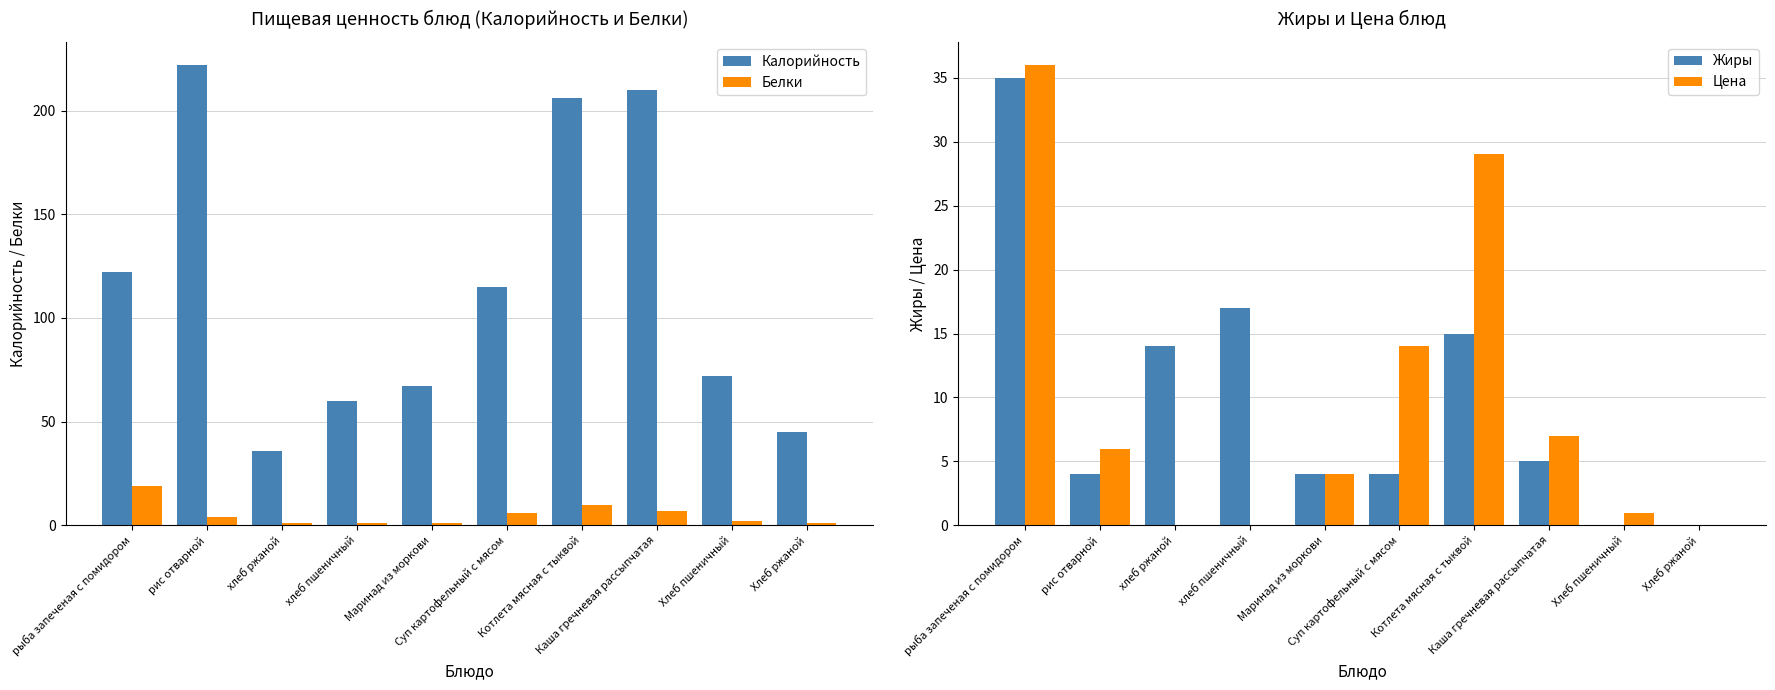

At which category is the sum across all series the highest?

Котлета мясная с тыквой